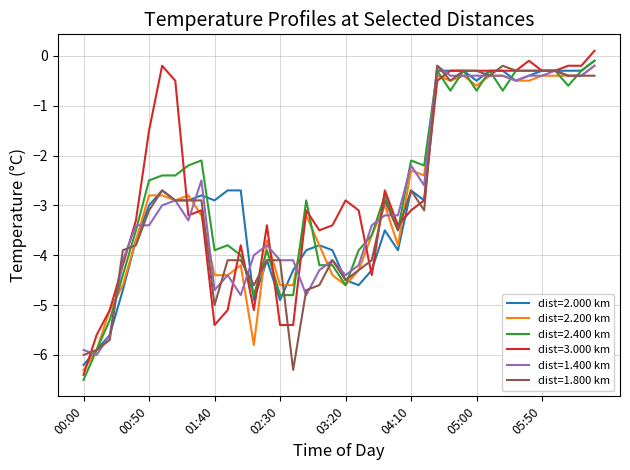

What is the minimum value for dist=2.200 km?

-6.3